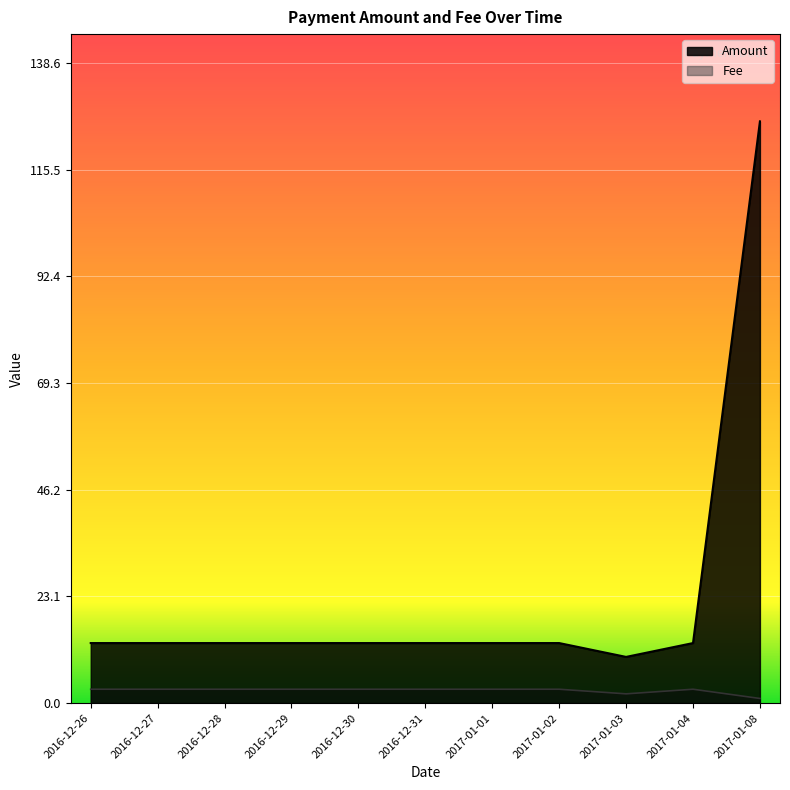

At which label does Amount reach its peak?

2017-01-08